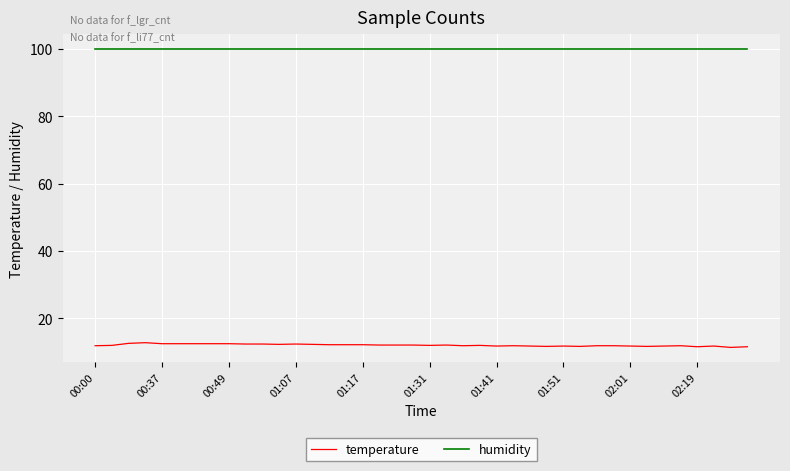

What is the minimum value for humidity?

99.9